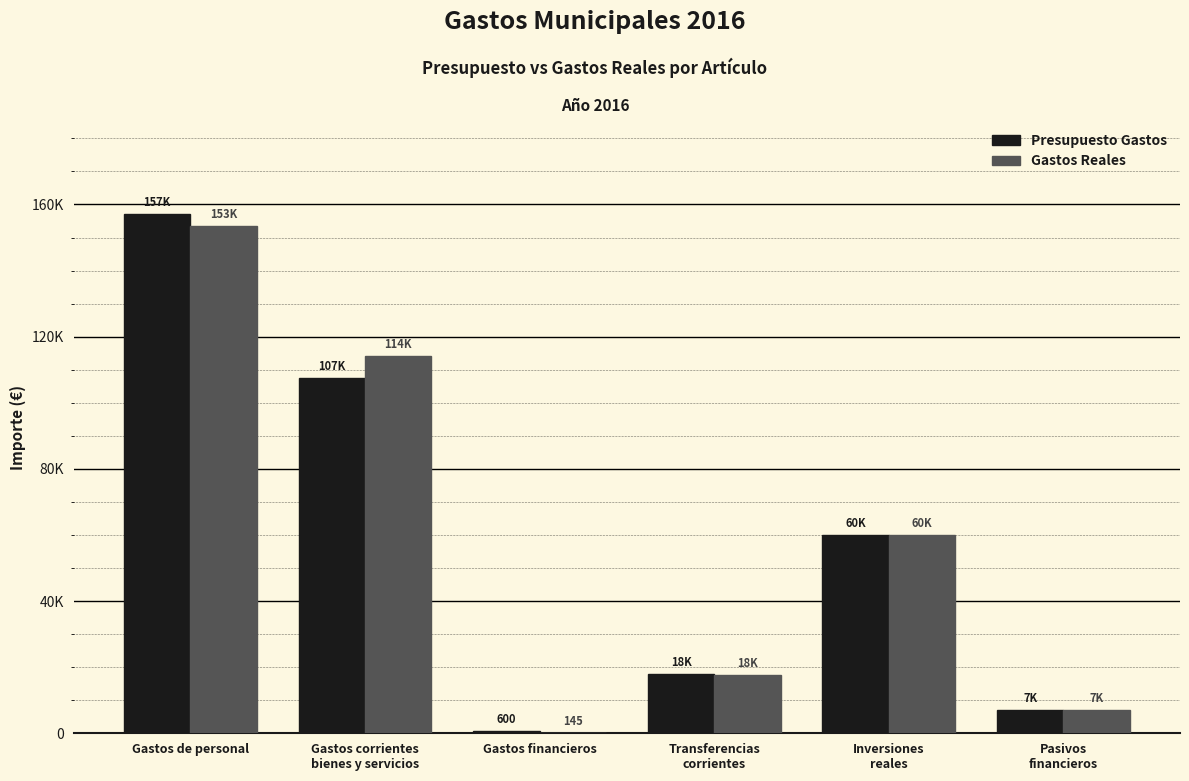

What is the sum of the Gastos Reales values at Gastos financieros and Gastos de personal?

153604.5